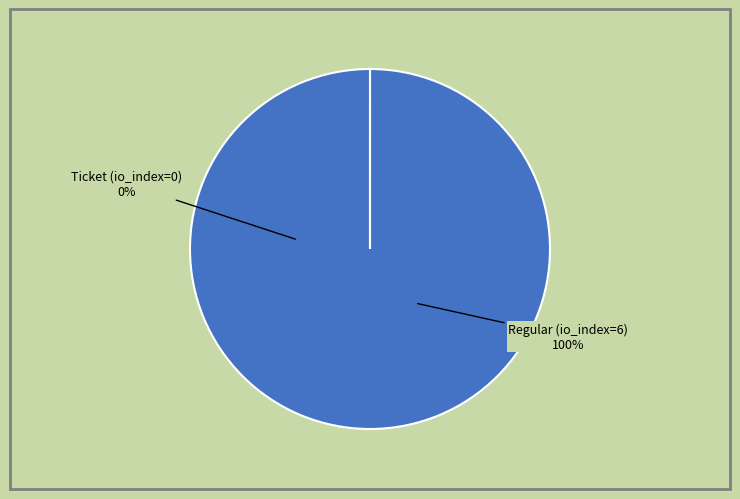

Which category has the biggest portion of the pie?

Regular (tx index 6)